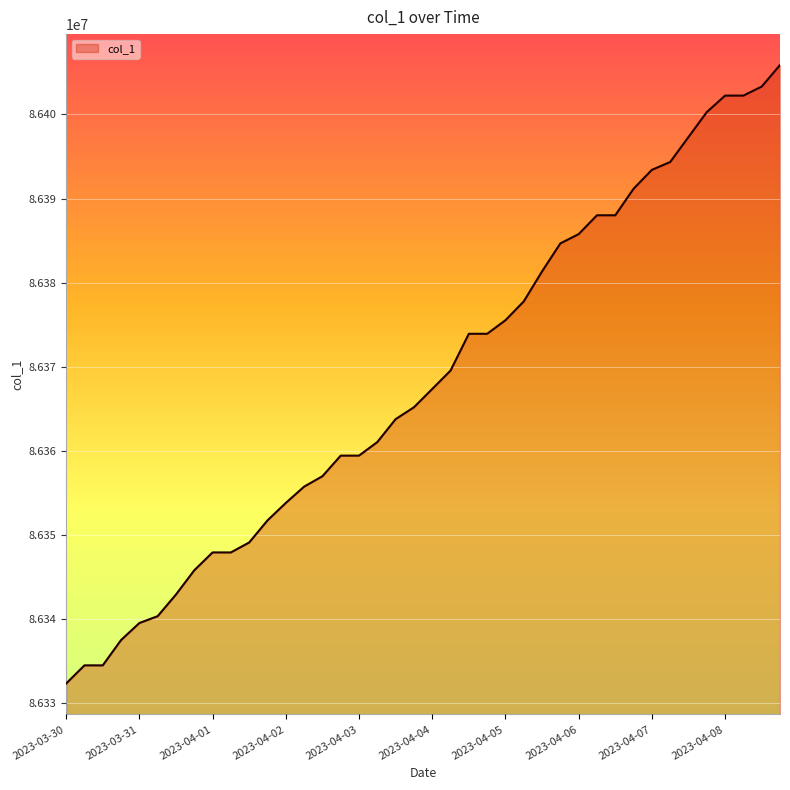

What is the maximum value shown in the chart?

86405875